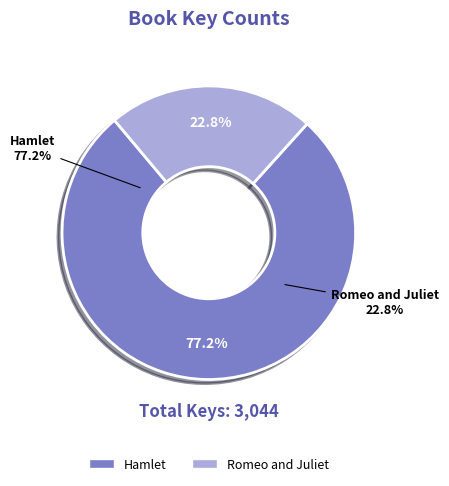

Combined, what portion of the pie is Hamlet and Romeo and Juliet?

100.0%